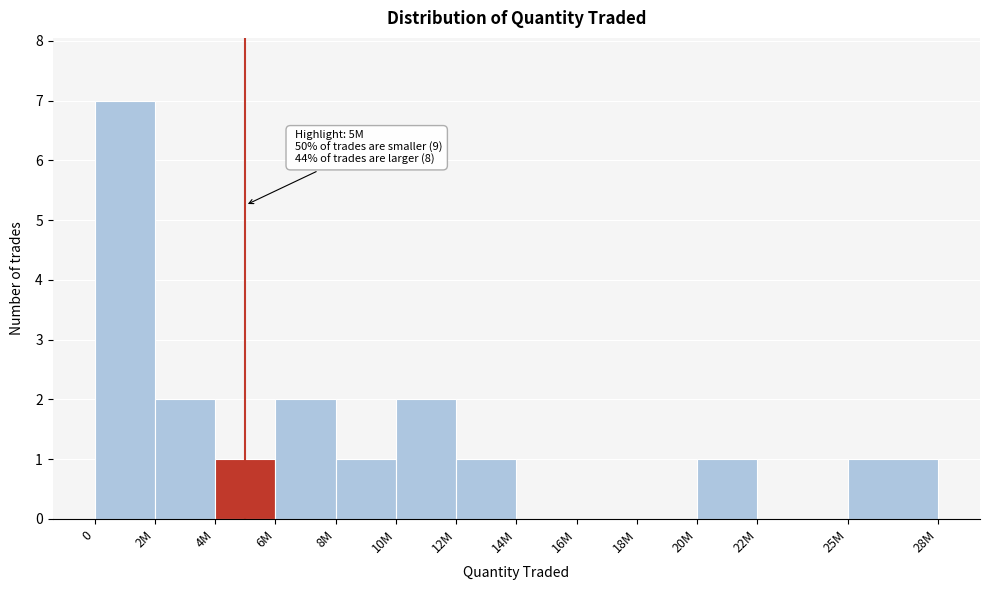

Reading left to right, transcribe all the data shown in this chart.

0=7	2M=2	4M=1	6M=2	8M=1	10M=2	12M=1	14M=0	16M=0	18M=0	20M=1	22M=0	25M=1